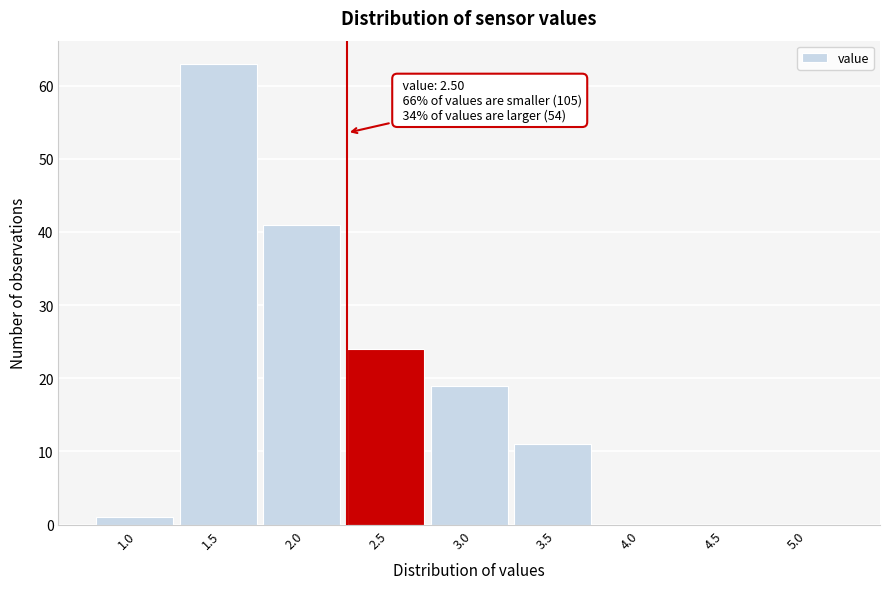

Reading left to right, extract all data points from this chart.

1.0=1	1.5=63	2.0=41	2.5=24	3.0=19	3.5=11	4.0=0	4.5=0	5.0=0